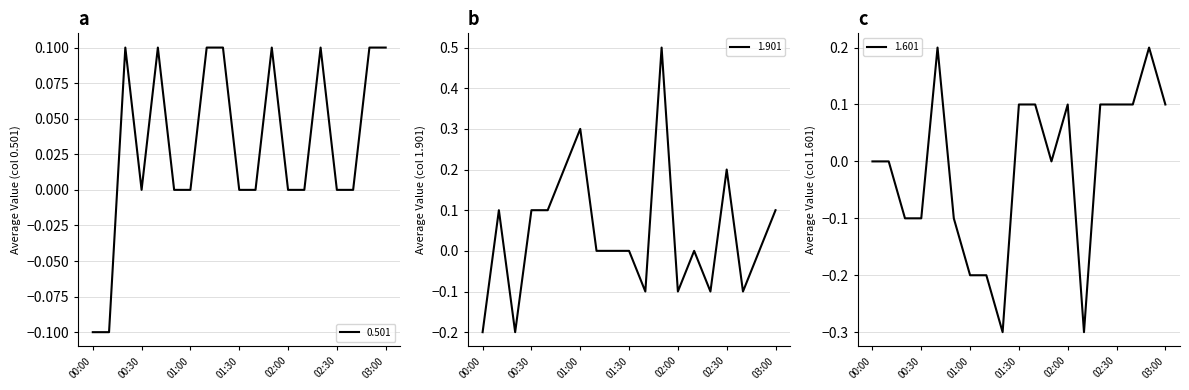

Reading left to right, list all the values displayed in this chart.

0.501: 00:00=-0.1	00:10=-0.1	00:20=0.1	00:30=-0.0	00:40=0.1	00:50=0.0	01:00=0.0	01:10=0.1	01:20=0.1	01:30=0.0	01:40=-0.0	01:50=0.1	02:00=0.0	02:10=-0.0	02:20=0.1	02:30=0.0	02:40=0.0	02:50=0.1	03:00=0.1
1.901: 00:00=-0.2	00:10=0.1	00:20=-0.2	00:30=0.1	00:40=0.1	00:50=0.2	01:00=0.3	01:10=-0.0	01:20=-0.0	01:30=-0.0	01:40=-0.1	01:50=0.5	02:00=-0.1	02:10=0.0	02:20=-0.1	02:30=0.2	02:40=-0.1	02:50=-0.0	03:00=0.1
1.601: 00:00=-0.0	00:10=0.0	00:20=-0.1	00:30=-0.1	00:40=0.2	00:50=-0.1	01:00=-0.2	01:10=-0.2	01:20=-0.3	01:30=0.1	01:40=0.1	01:50=0.0	02:00=0.1	02:10=-0.3	02:20=0.1	02:30=0.1	02:40=0.1	02:50=0.2	03:00=0.1